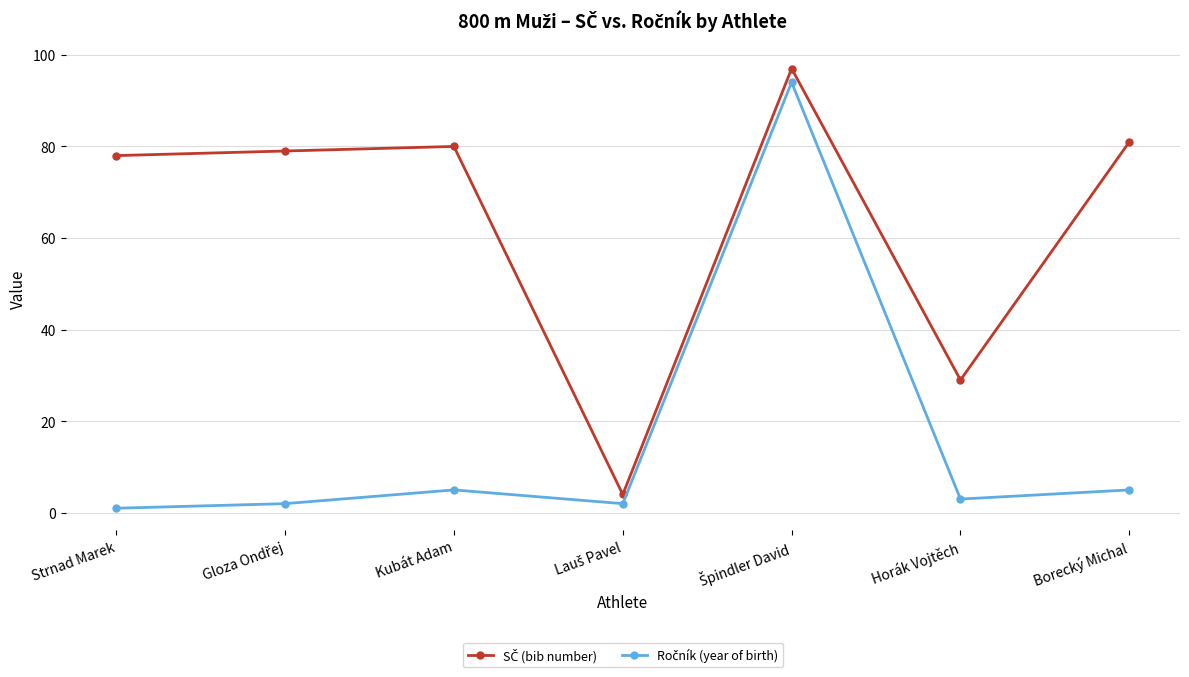

What is the difference between the highest and lowest values at Kubát Adam?

75